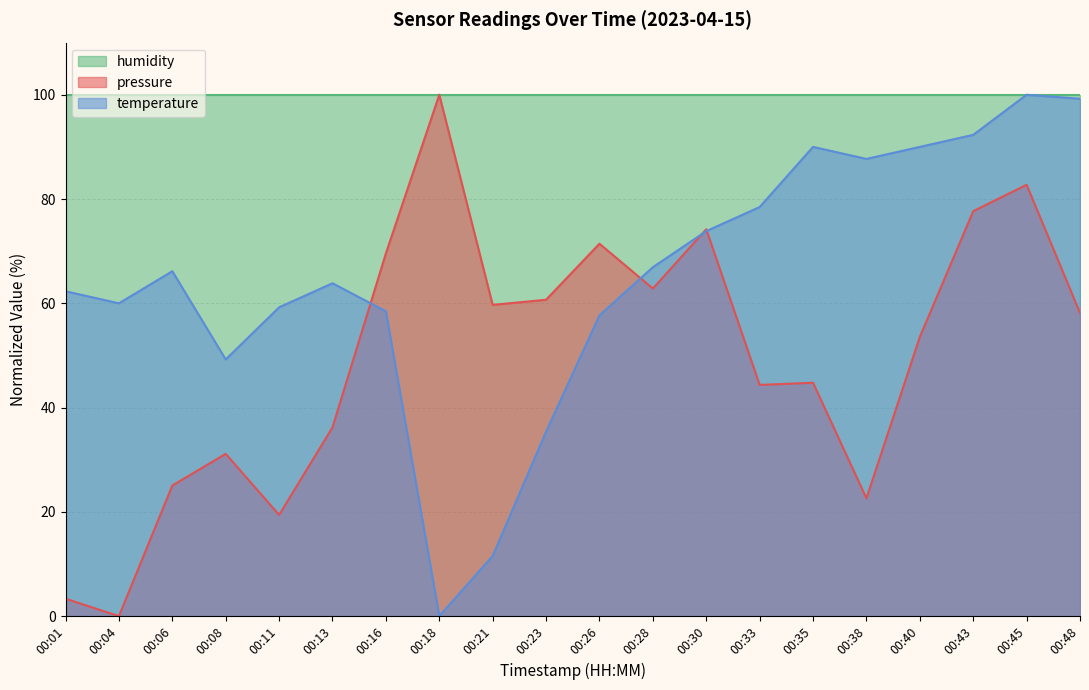

Where is the first local maximum for pressure?

00:08